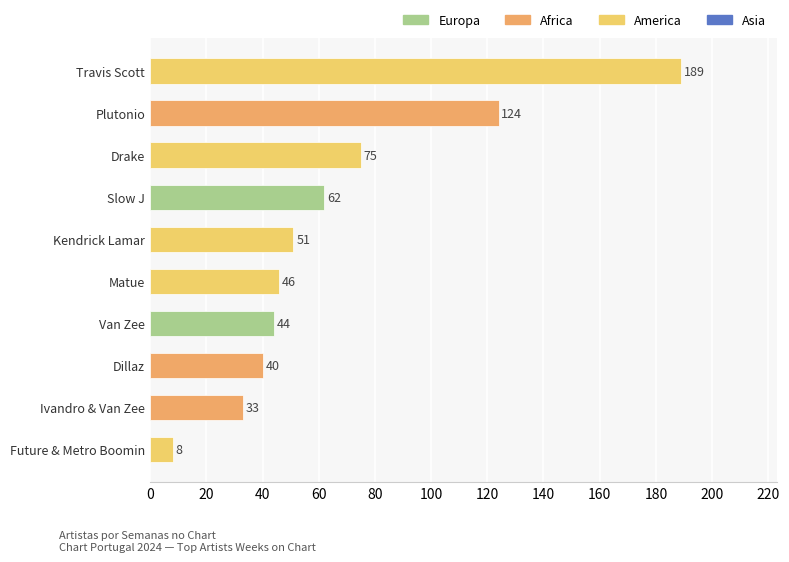

Reading bottom to top, transcribe all the data shown in this chart.

Future & Metro Boomin=8	Ivandro & Van Zee=33	Dillaz=40	Van Zee=44	Matue=46	Kendrick Lamar=51	Slow J=62	Drake=75	Plutonio=124	Travis Scott=189